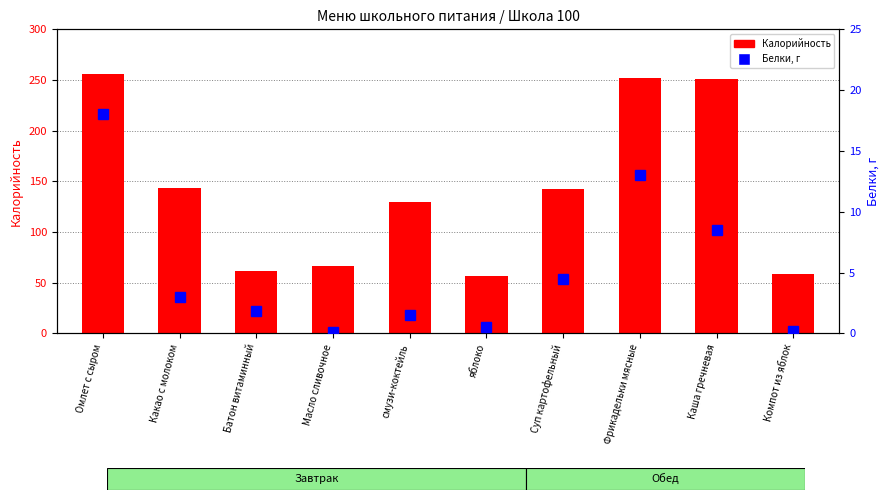

At which label is Белки, г closest to 9?

Каша гречневая